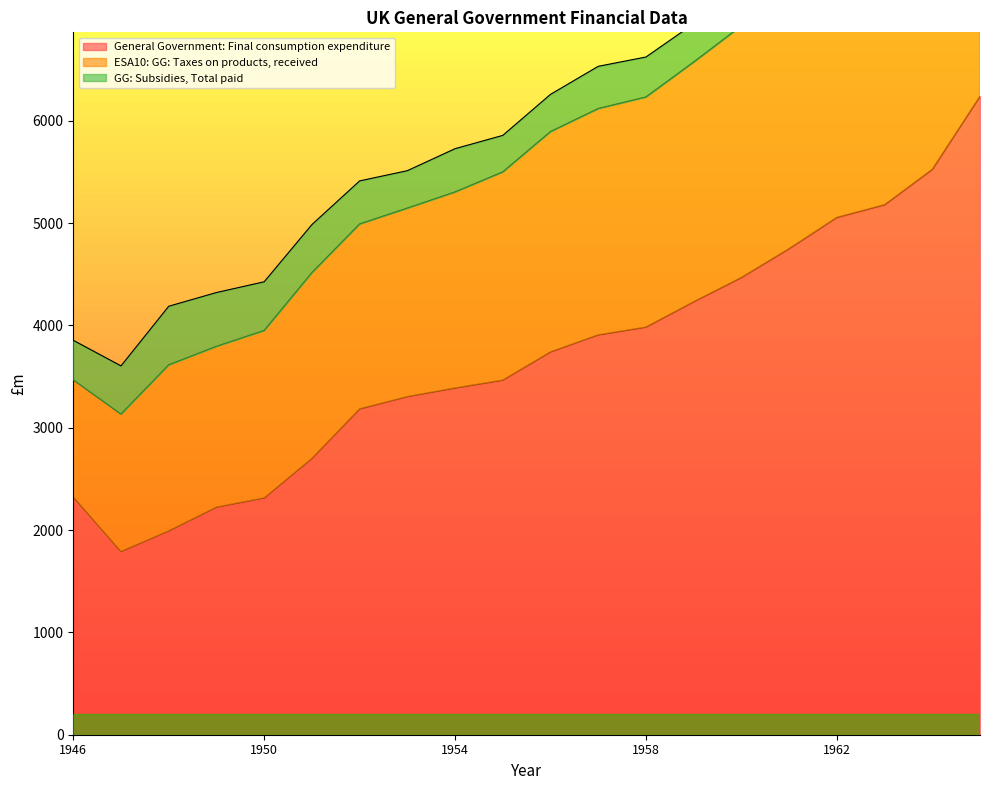

What is the minimum value shown in the chart?

1791